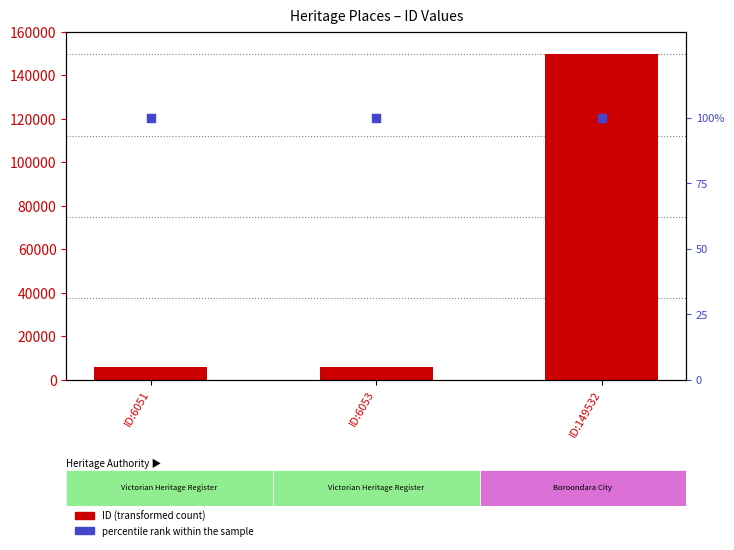

Is the value of ID at ID:6053 greater than the value of percentile rank within the sample at ID:6051?

Yes